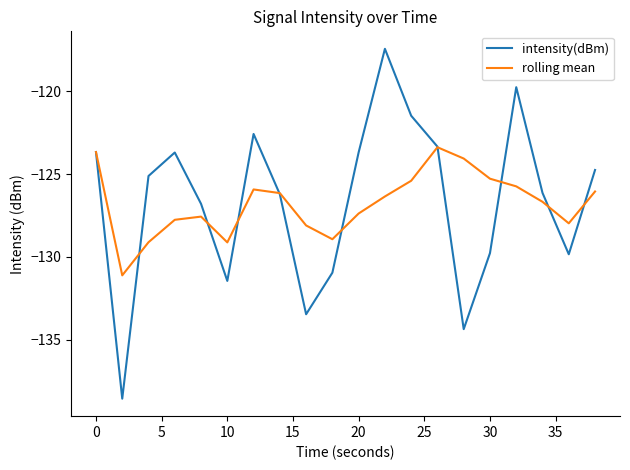

What is the minimum value shown in the chart?

-138.5